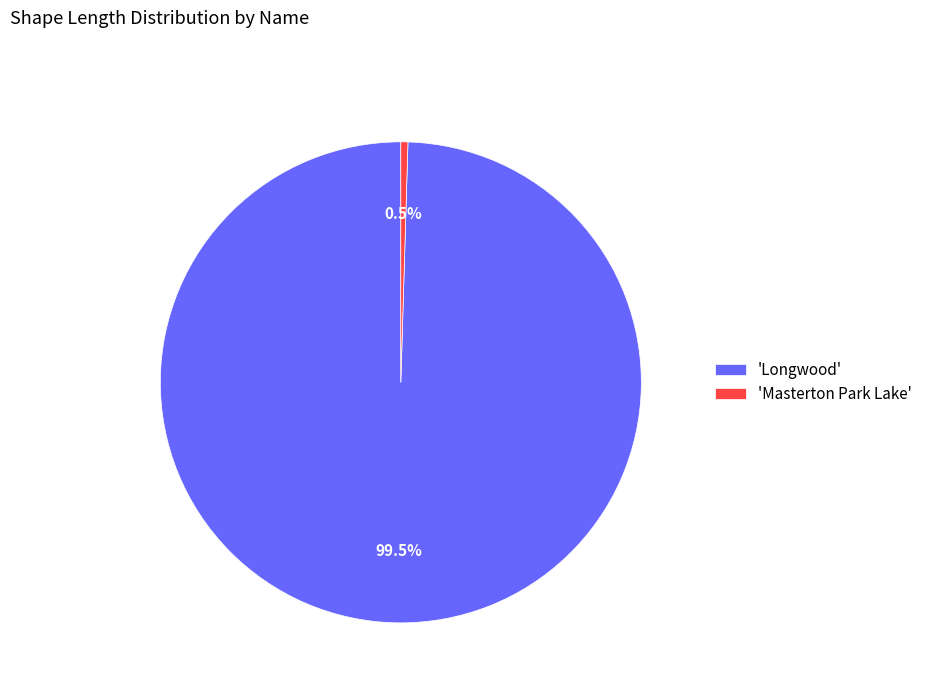

Is 'Longwood' the majority of the pie?

Yes